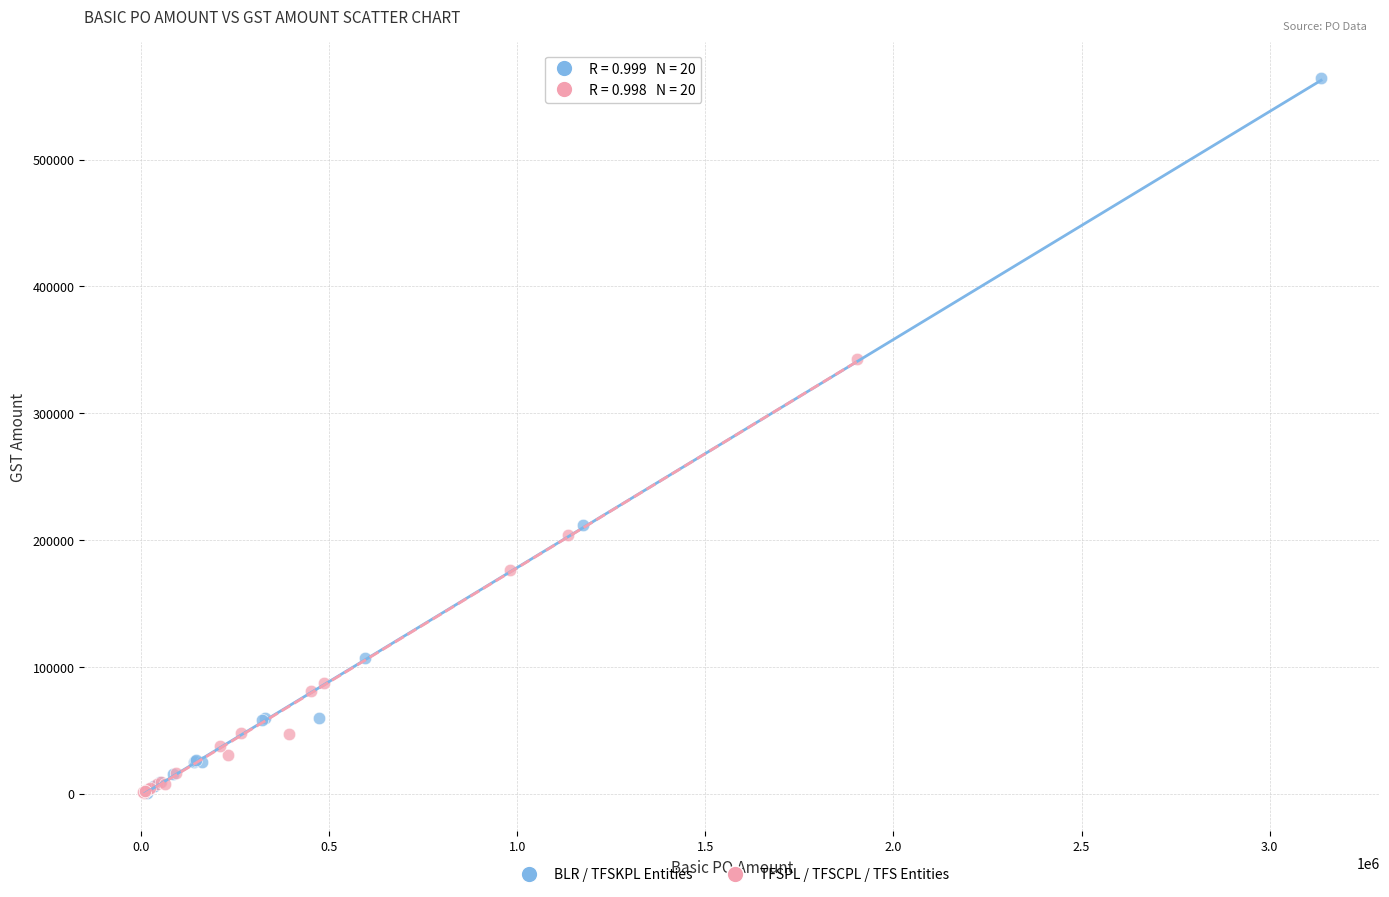

Which series has the widest spread of Y values?

BLR / TFSKPL Entities